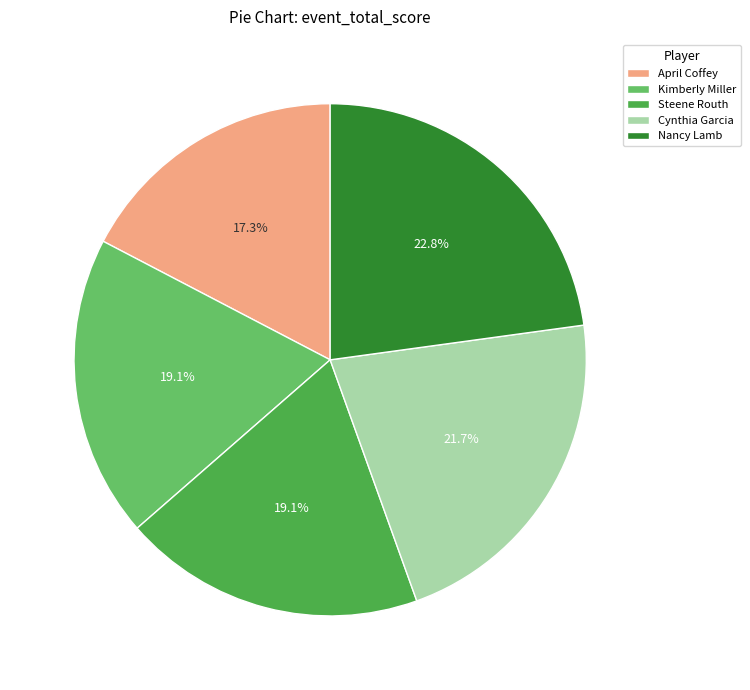

Does Nancy Lamb account for over 50% of the chart?

No